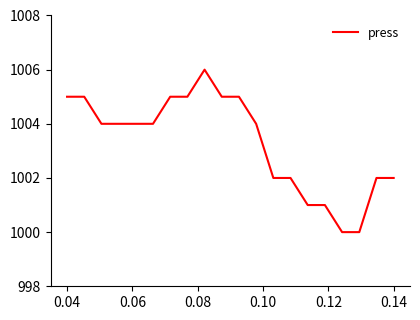

What is the maximum value shown in the chart?

1006